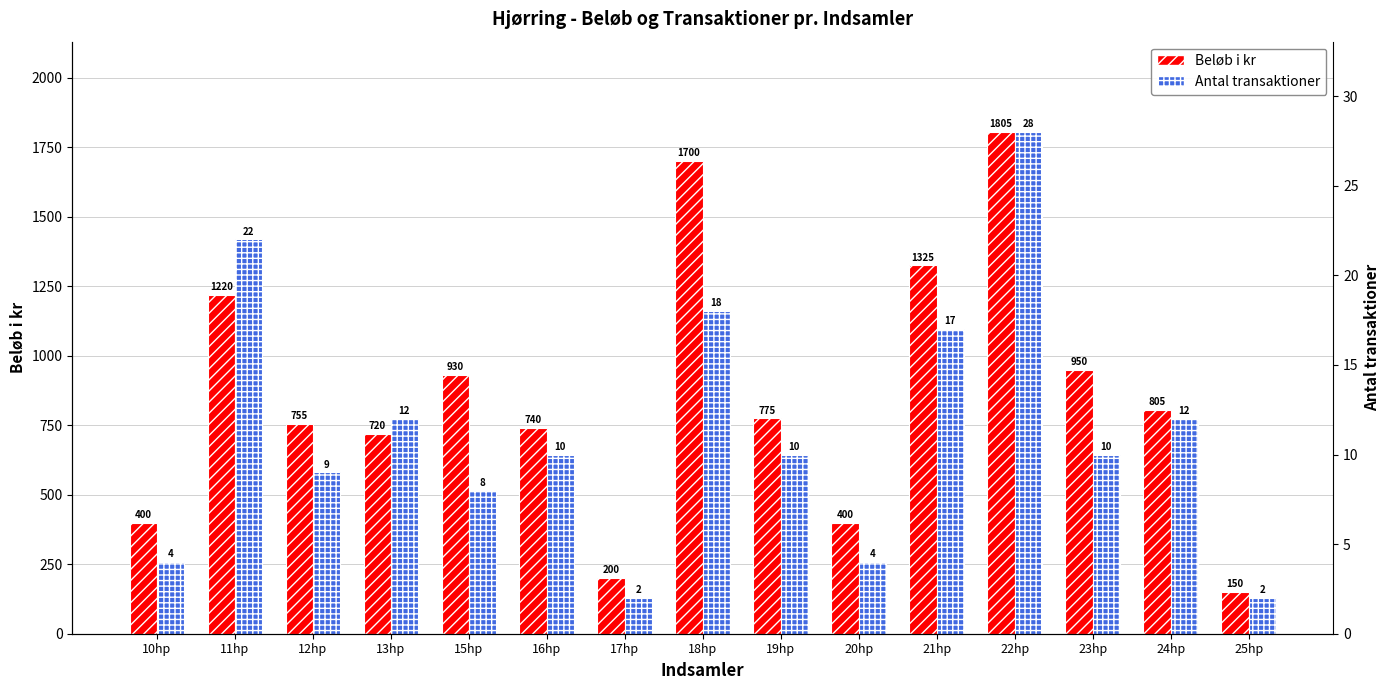

Rank the series by their maximum value, from lowest to highest.

Antal transaktioner, Beløb i kr